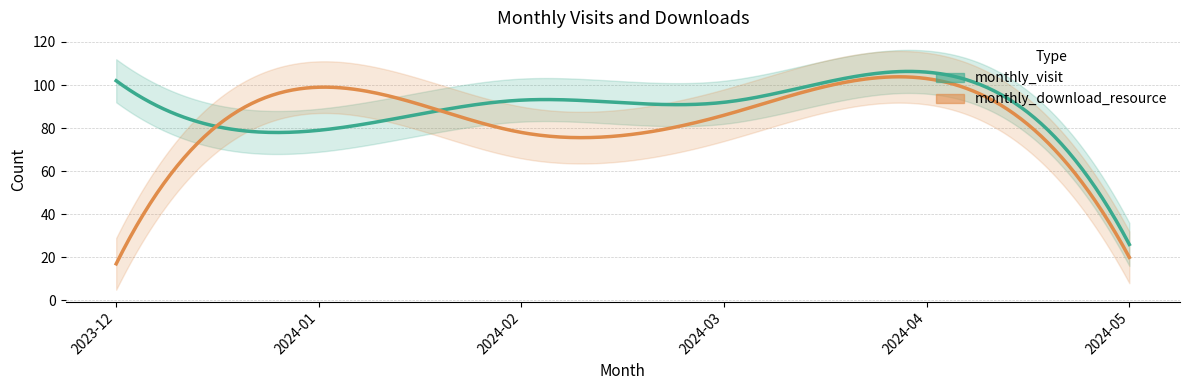

Between 2024-01 and 2024-04, which is larger?

2024-04